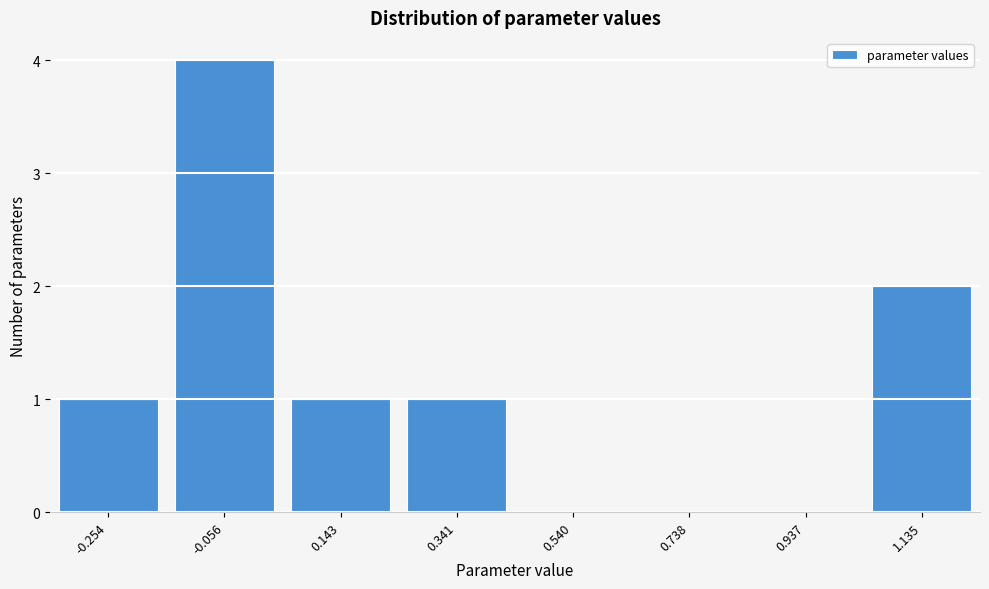

Reading right to left, list all the values displayed in this chart.

1.135=2	0.937=0	0.738=0	0.540=0	0.341=1	0.143=1	-0.056=4	-0.254=1